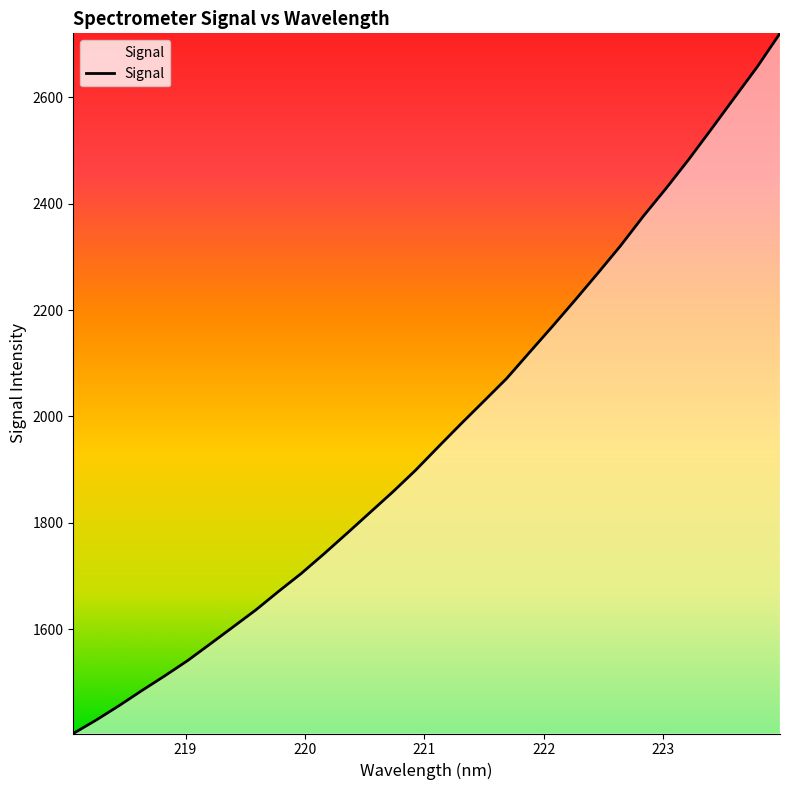

What is the difference between the maximum and minimum values?

1316.6